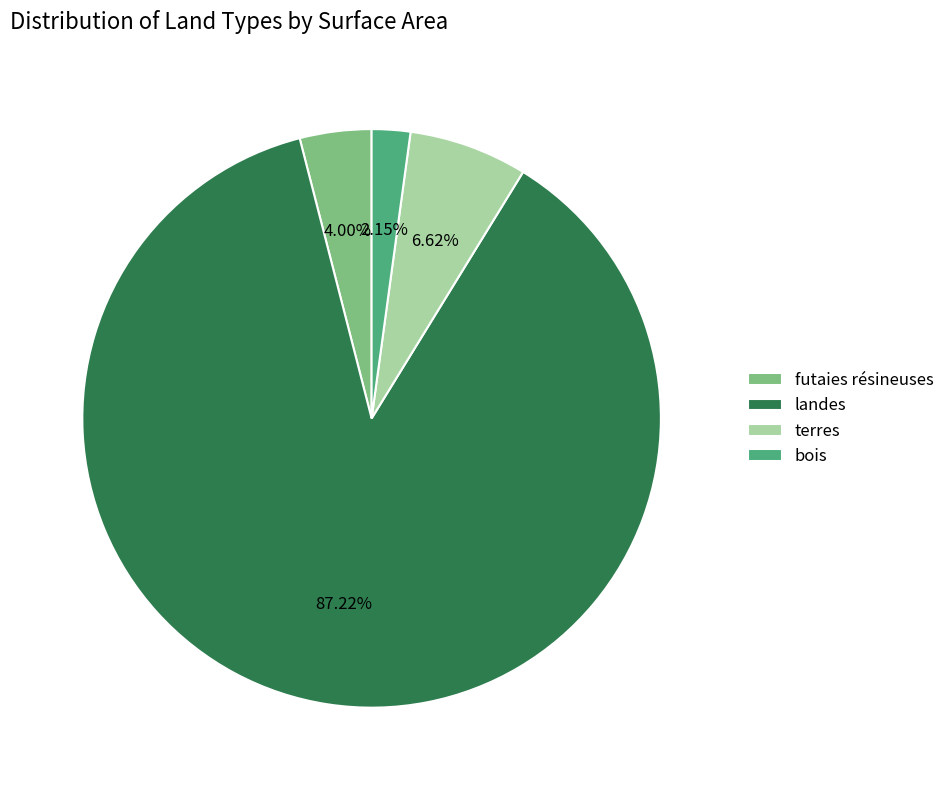

Does landes represent more than half of the total?

Yes